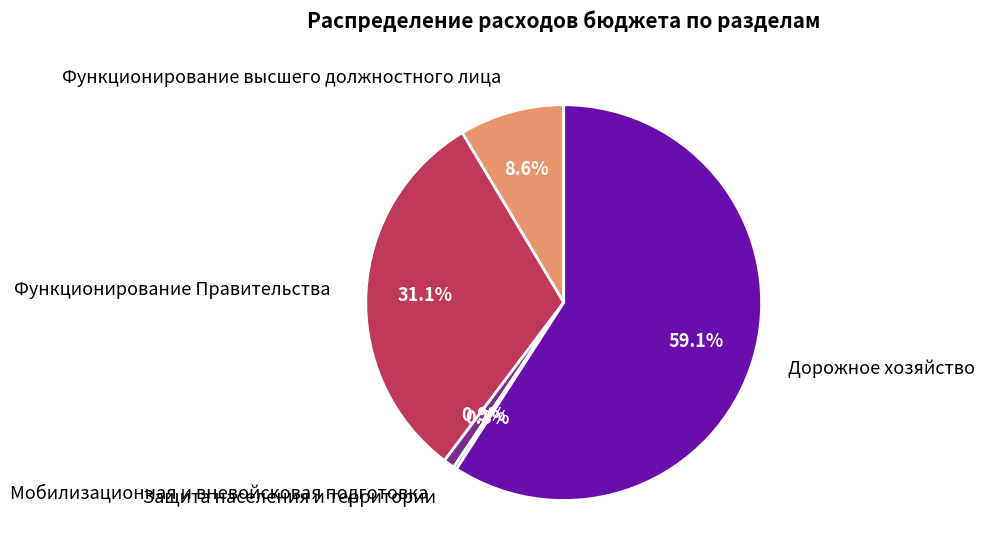

Is there any slice that represents more than half of the pie?

Yes